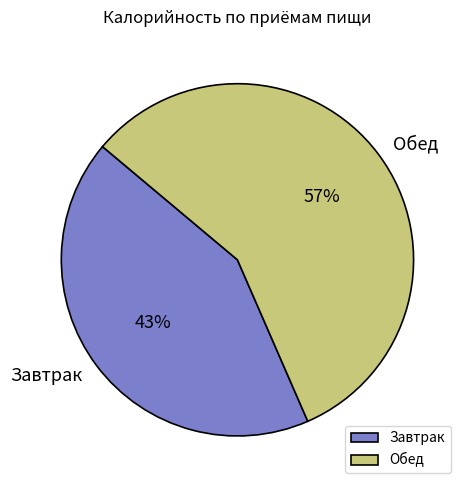

Between Завтрак and Обед, which is larger?

Обед